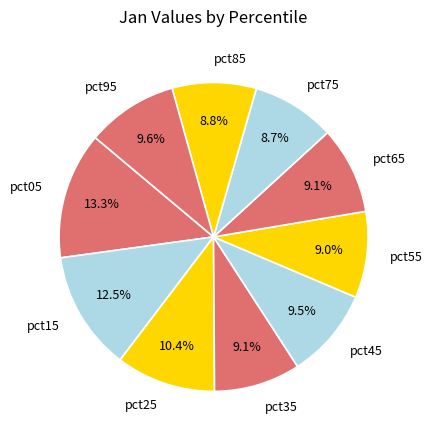

Count the number of slices in the pie.

10